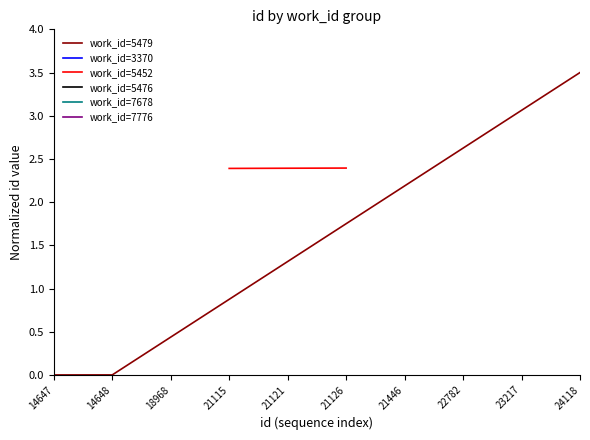

What is the highest value of the work_id=5479 series?

3.5